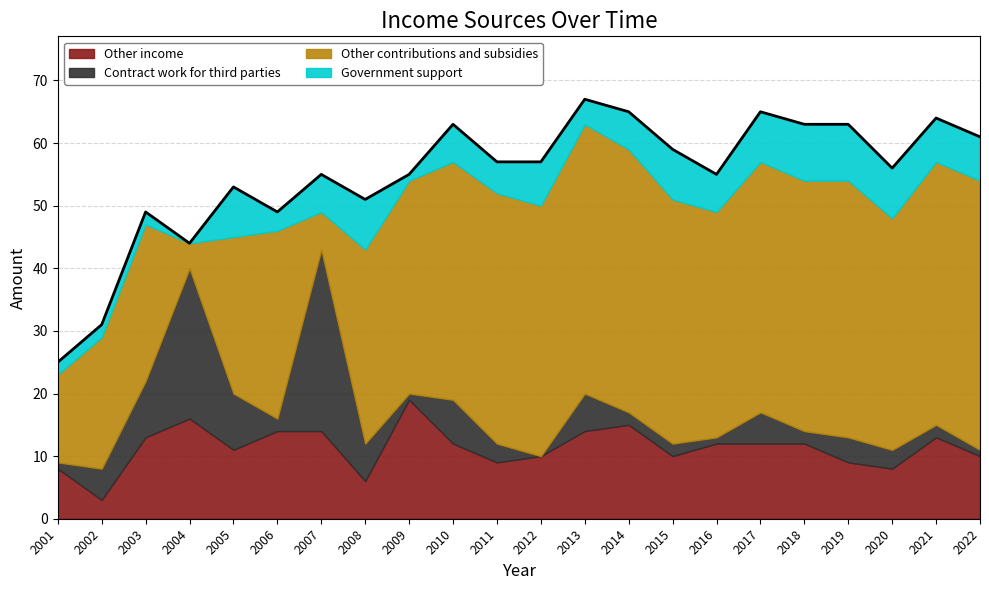

At which label does Other contributions and subsidies reach its peak?

2013